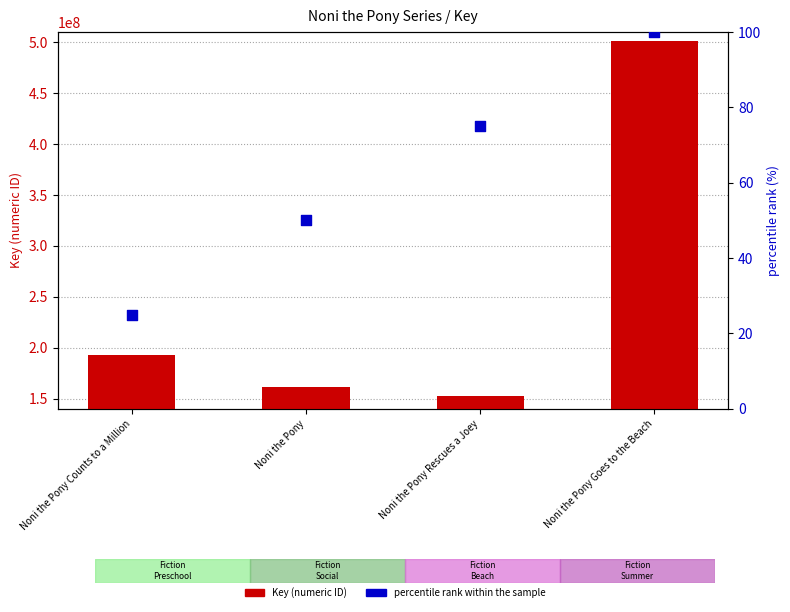

Which series has the largest total across all categories?

Key (numeric ID)